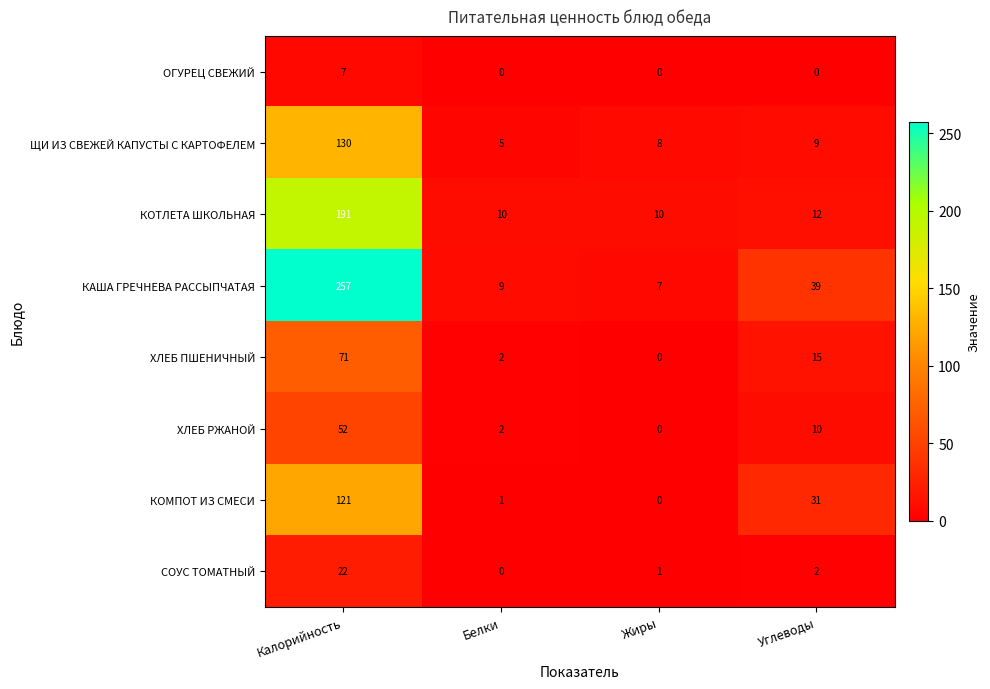

At how many categories does at least one series exceed 0?

4